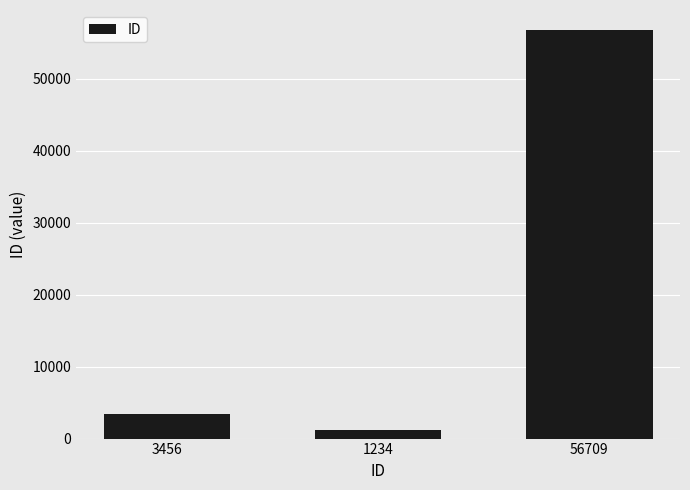

Which label corresponds to the largest value in the chart?

56709